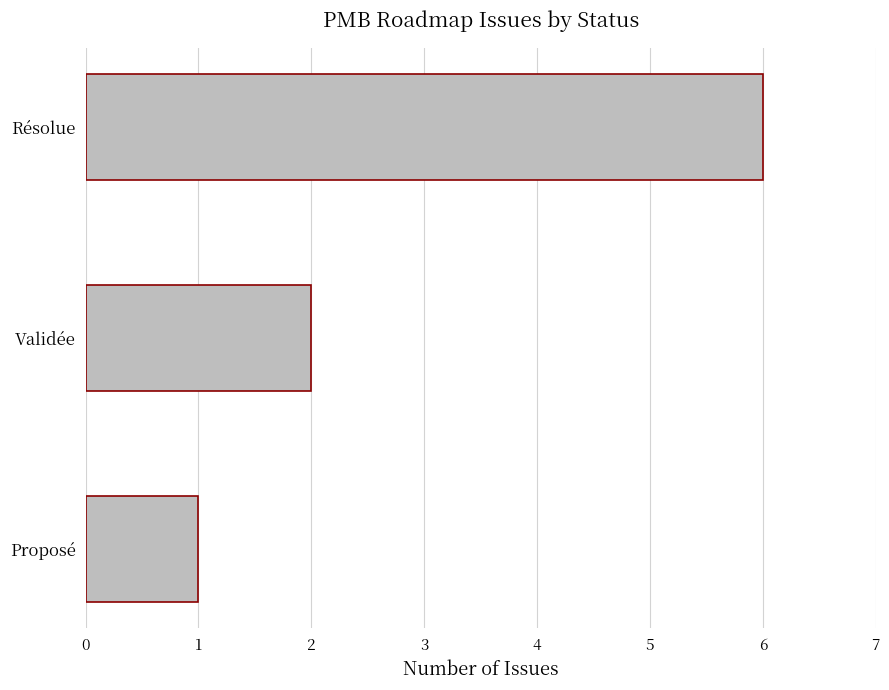

The chart shows a value of 2 at Validée. True or false?

True